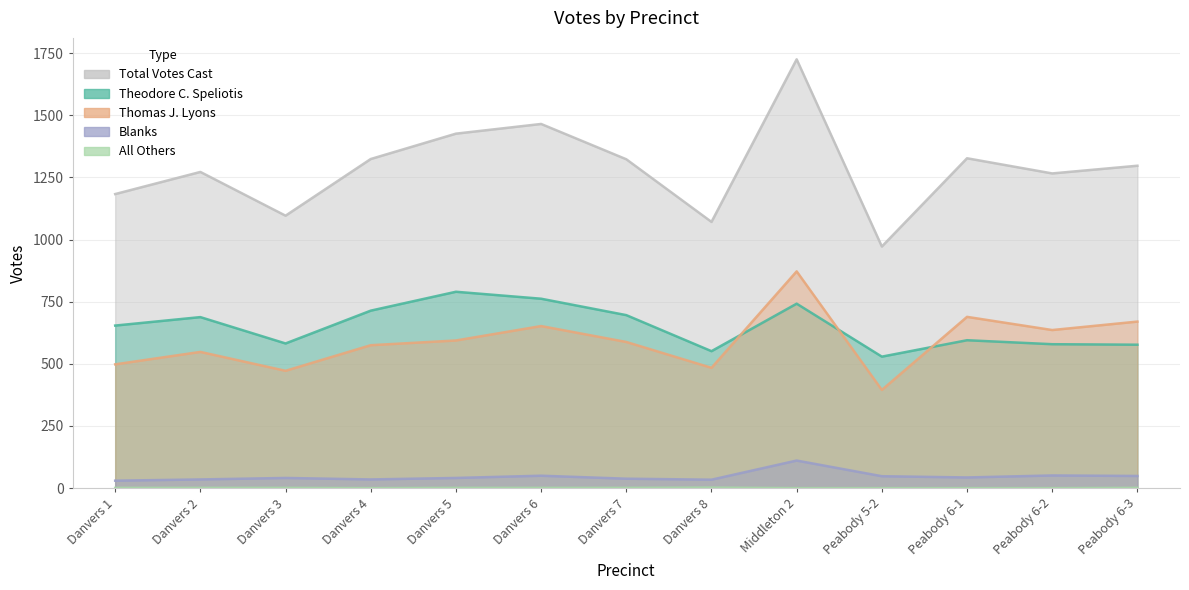

What is the label of the 1st point from the right?

Peabody 6-3